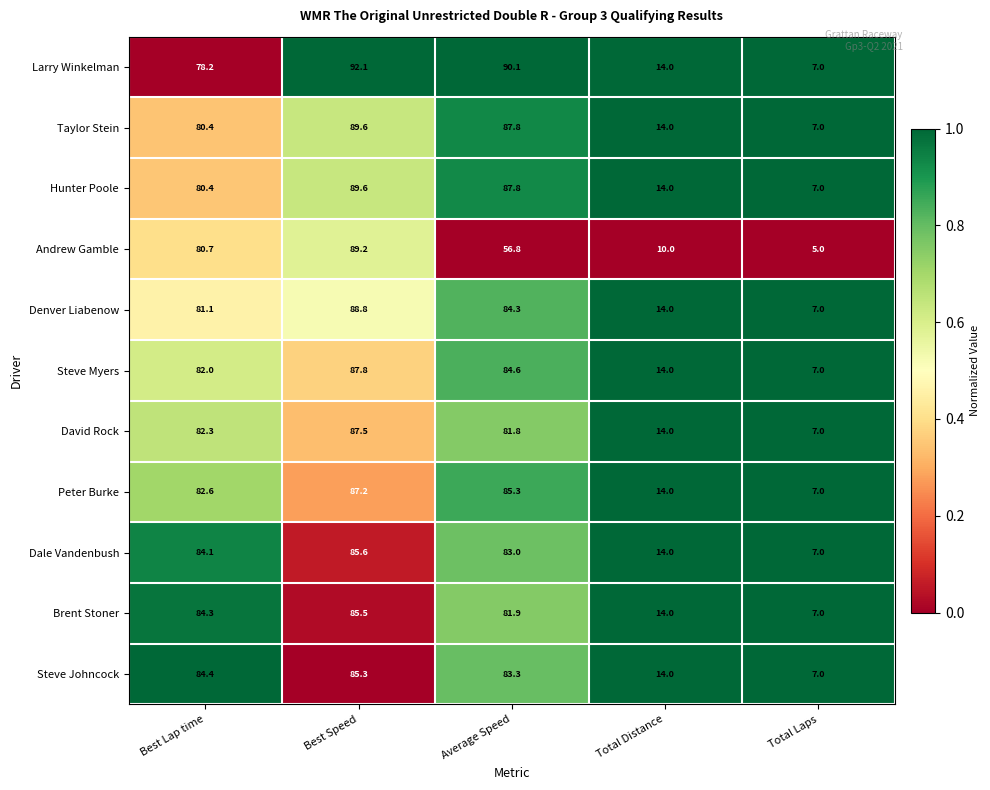

Which series has the largest total across all categories?

Larry Winkelman